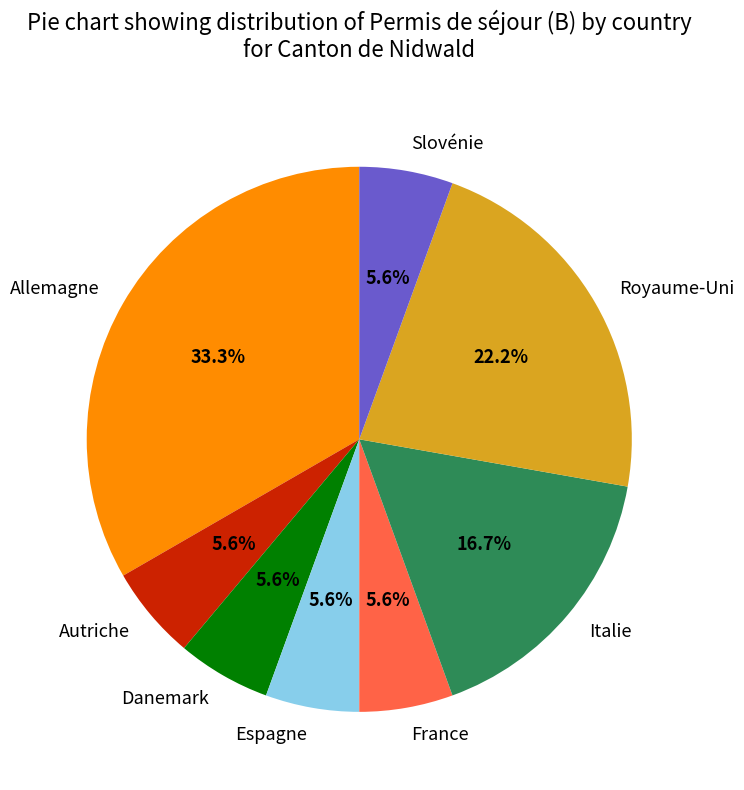

True or false: Danemark accounts for 6% of the total.

True